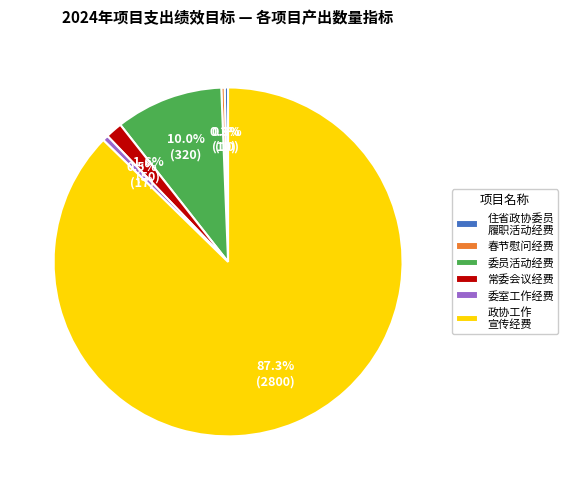

To the nearest percent, what is the difference between the largest and smallest slice percentages?

87%